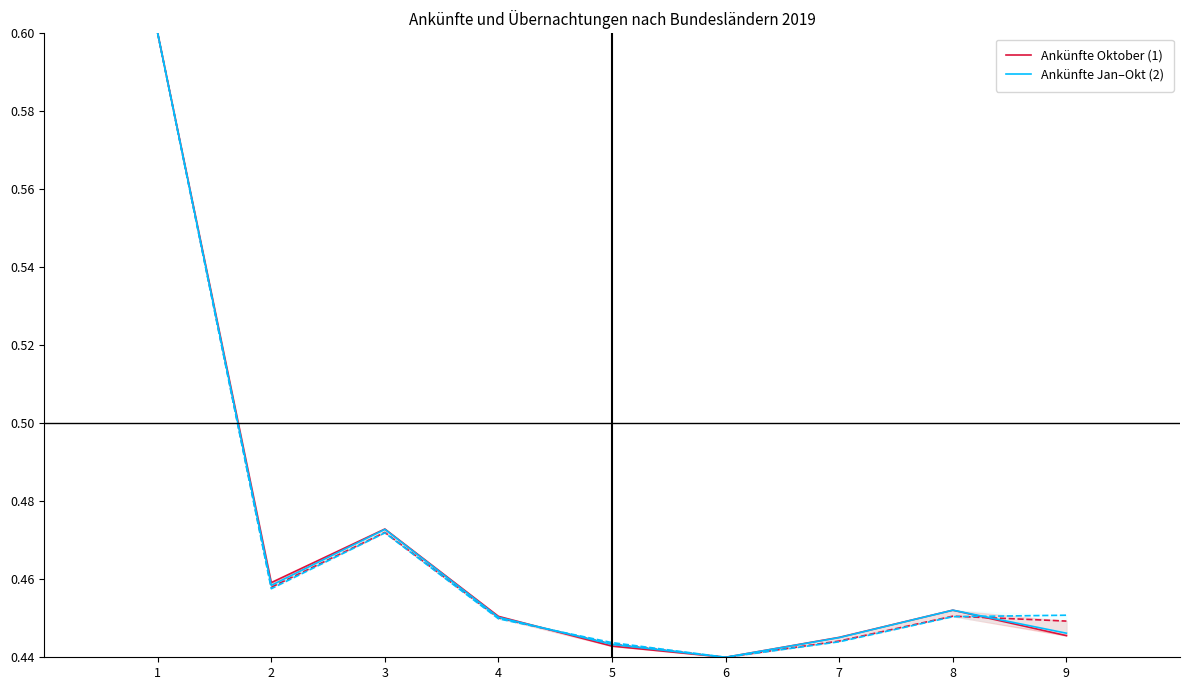

Which series changed the most between 3 and 6?

Ankünfte Oktober (1)